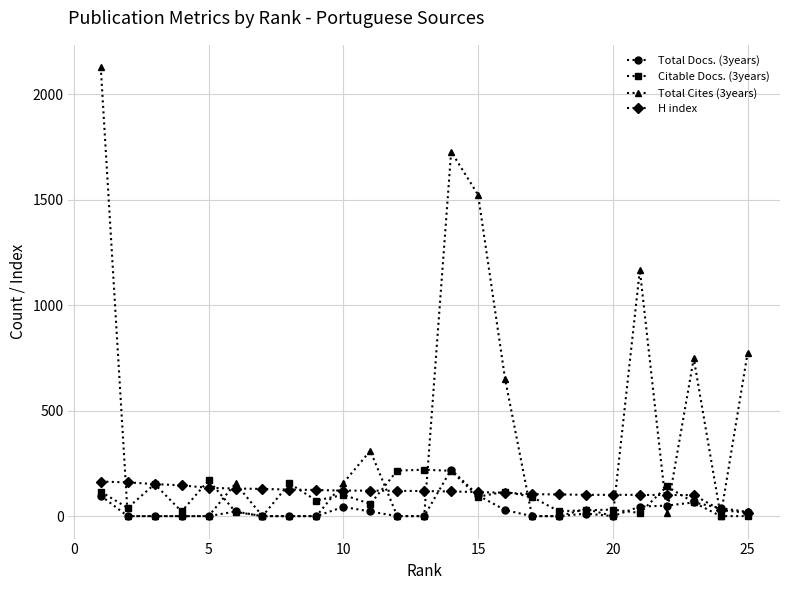

Which series has the widest spread of values?

Total Cites (3years)